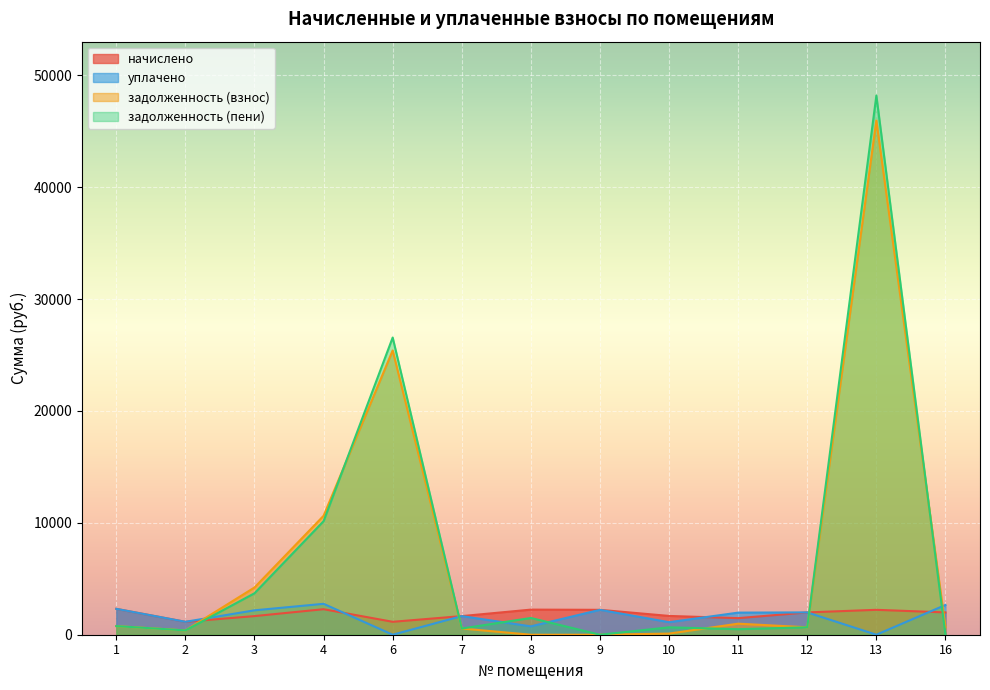

Reading left to right, extract all data points from this chart.

начислено: 1=2313.2	2=1154.8	3=1664.4	4=2280.2	6=1154.8	7=1664.4	8=2243.6	9=2225.2	10=1679.0	11=1481.1	12=1994.3	13=2225.2	16=1994.3
уплачено: 1=2313.2	2=1154.8	3=2181.0	4=2762.2	6=0.0	7=1664.4	8=747.9	9=2225.2	10=1119.4	11=1974.8	12=1994.3	13=0.0	16=2659.1
задолженность (взнос): 1=771.1	2=384.9	3=4221.0	4=10630.5	6=25405.0	7=554.8	8=0.0	9=0.0	10=101.5	11=987.4	12=664.8	13=45957.2	16=664.8
задолженность (пени): 1=771.1	2=384.9	3=3704.4	4=10148.5	6=26559.8	7=554.8	8=1495.7	9=0.0	10=661.1	11=493.7	12=664.8	13=48182.4	16=0.0